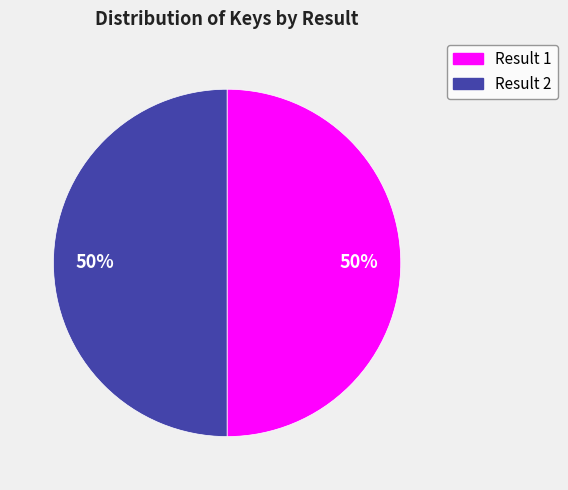

How many slices are in this pie chart?

2